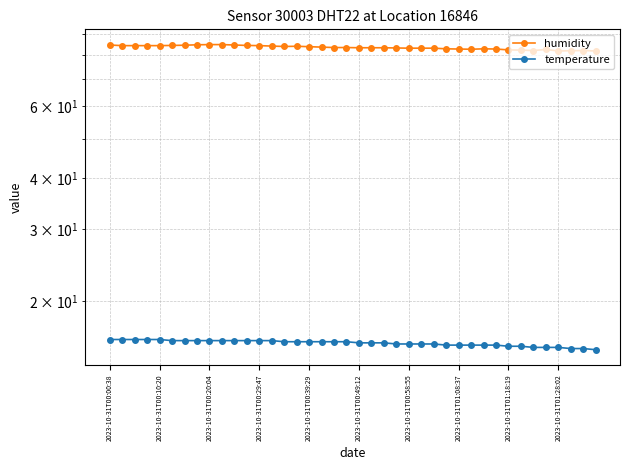

How many categories are shown in the chart?

40